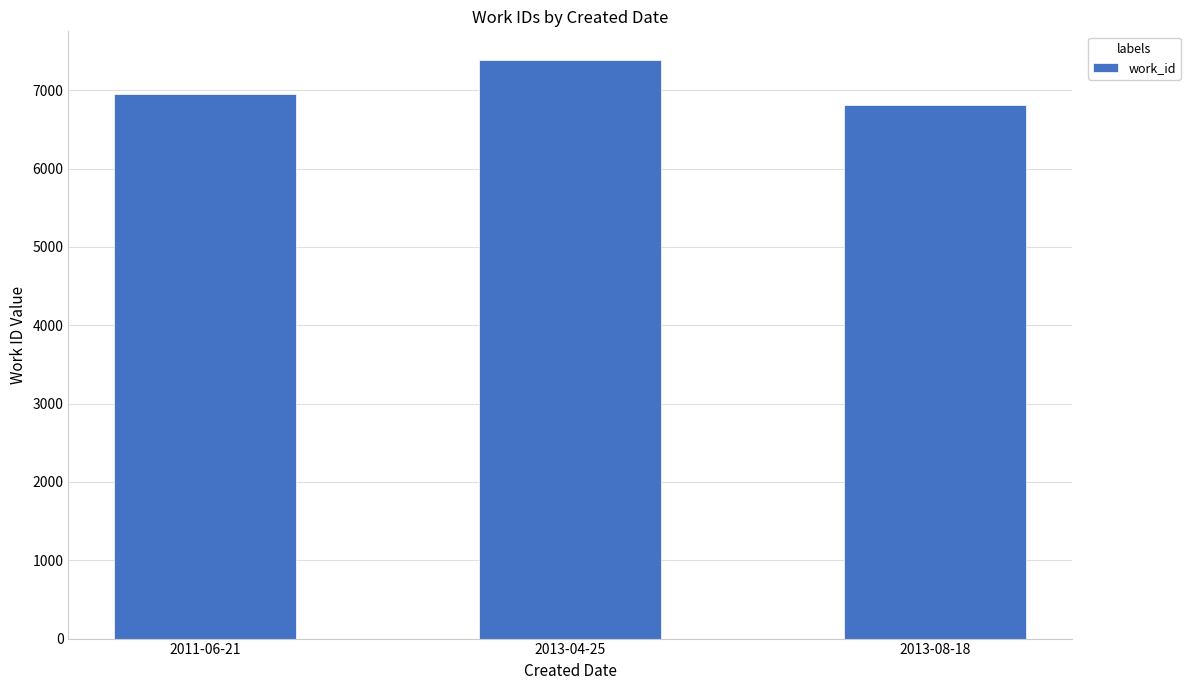

Where is the data nearest to the value 7099?

2011-06-21